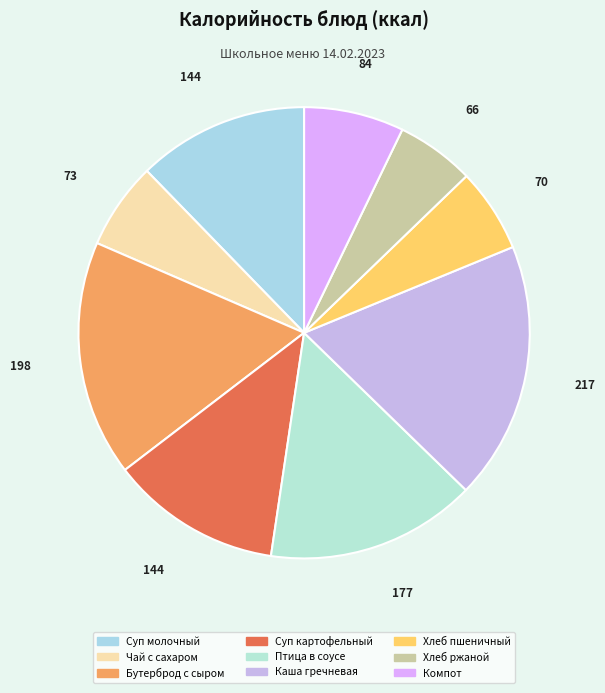

Approximately how many times larger is the value at Птица в соусе compared to Чай с сахаром?

2.4